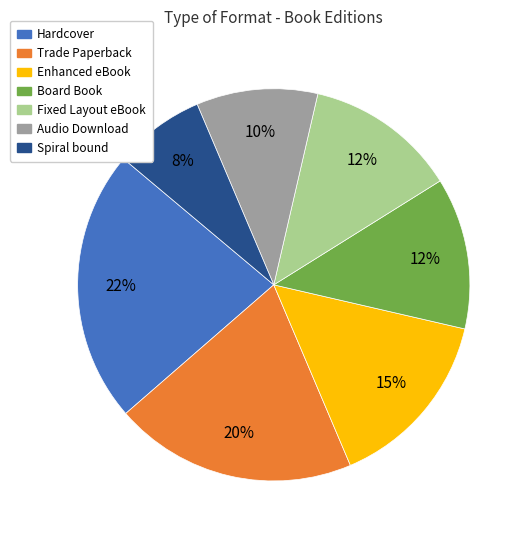

The Enhanced eBook slice represents 15% of the pie. True or false?

True